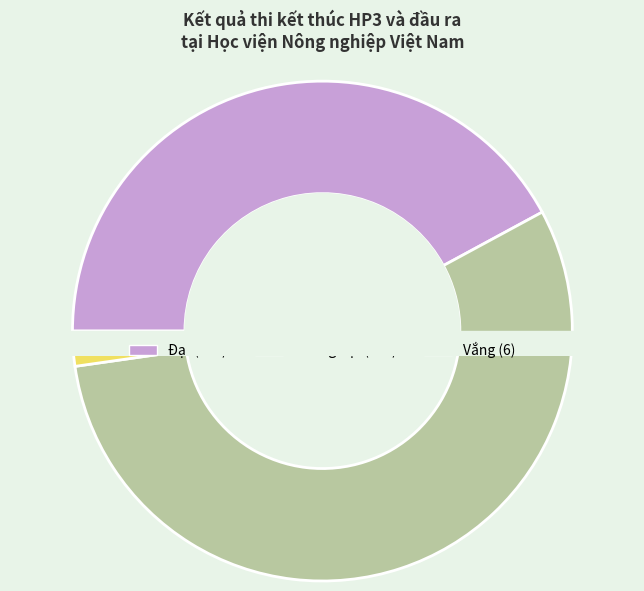

Rank the categories by value from lowest to highest.

vắng, đạt, không